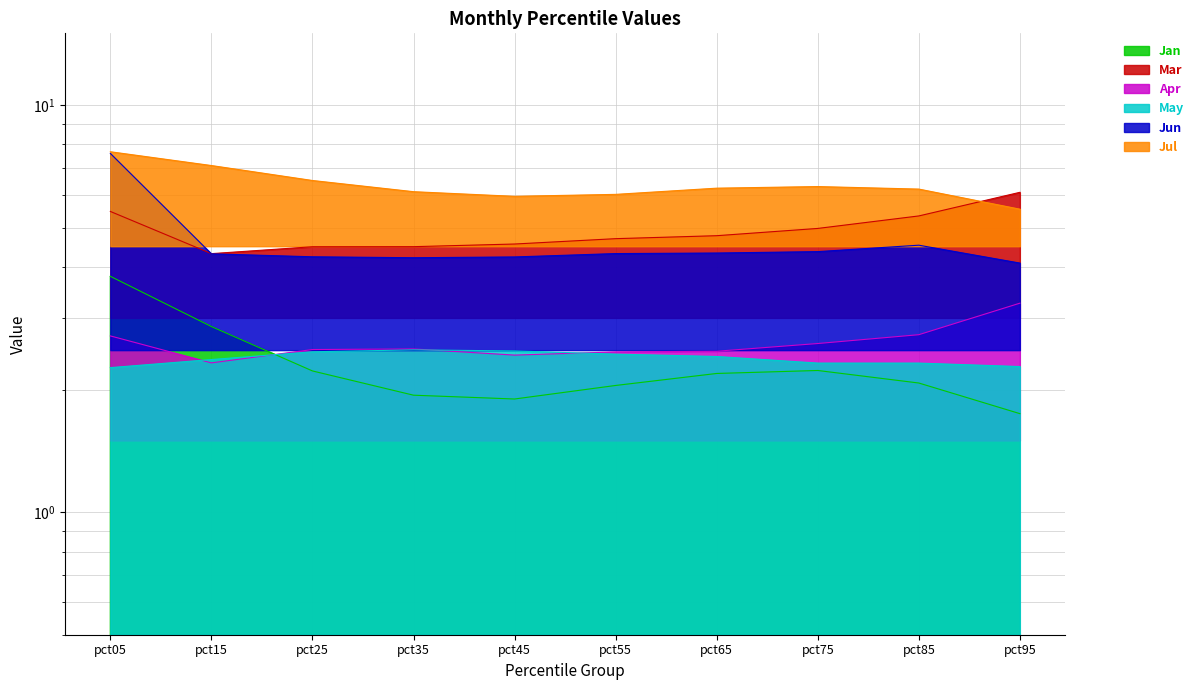

True or false: Jan has a value of 1.9 at pct45.

True